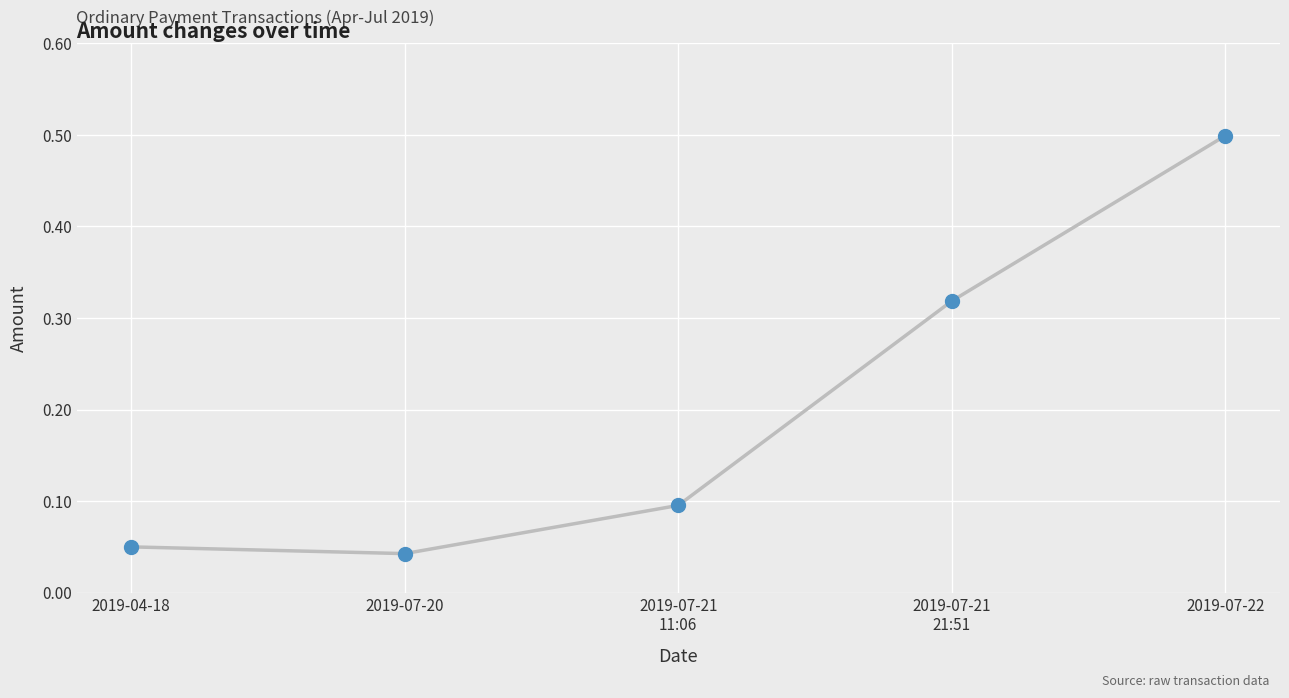

Which has a higher value, 2019-04-18 or 2019-07-21
21:51?

2019-07-21
21:51